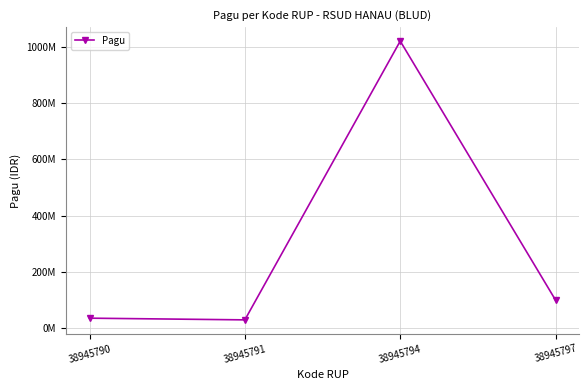

What is the minimum value shown in the chart?

30000000